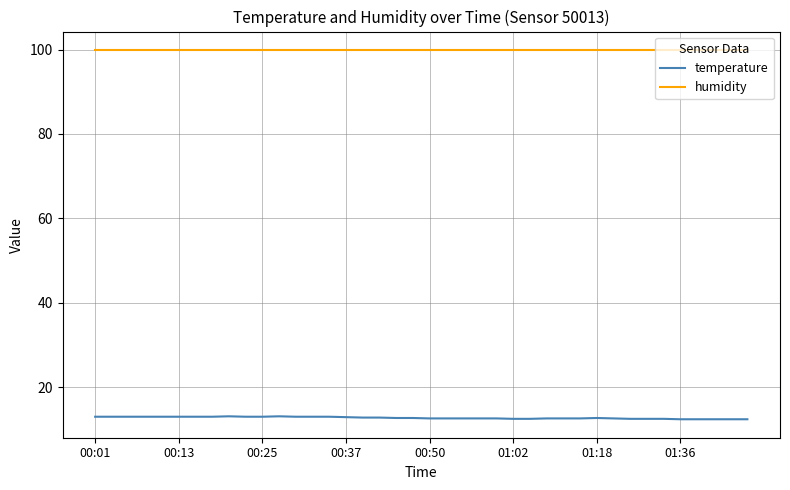

List the series in order of their overall mean, highest first.

humidity, temperature